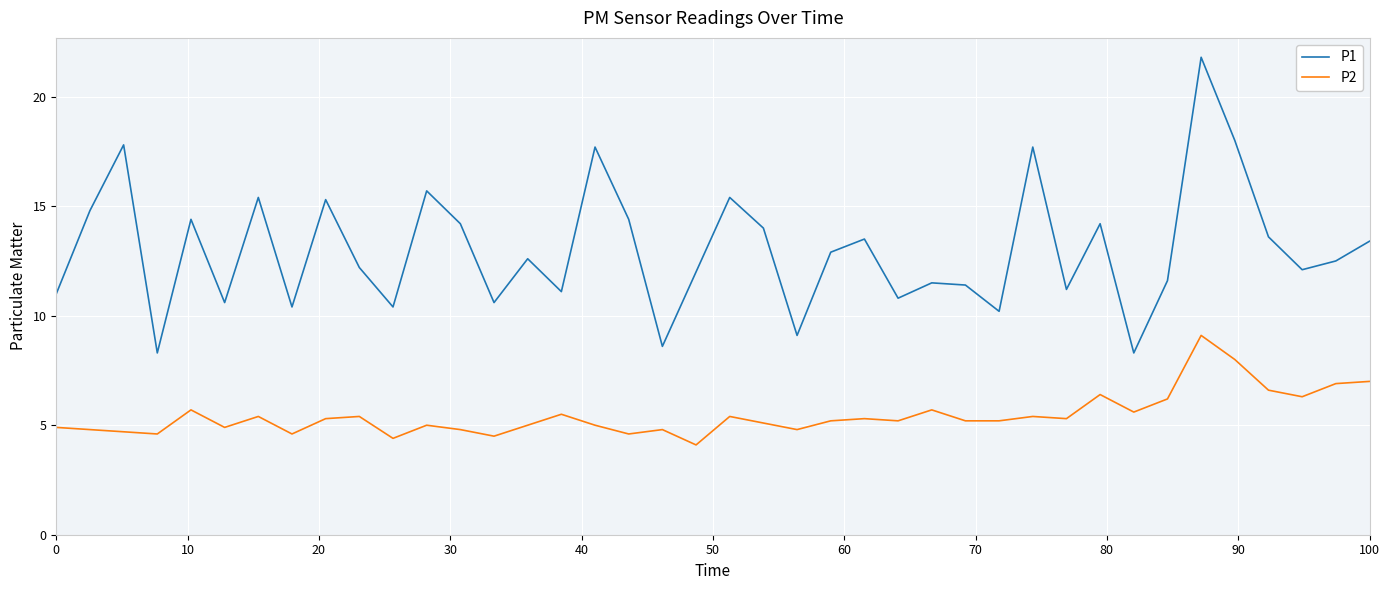

True or false: P1 and P2 cross at least once.

False